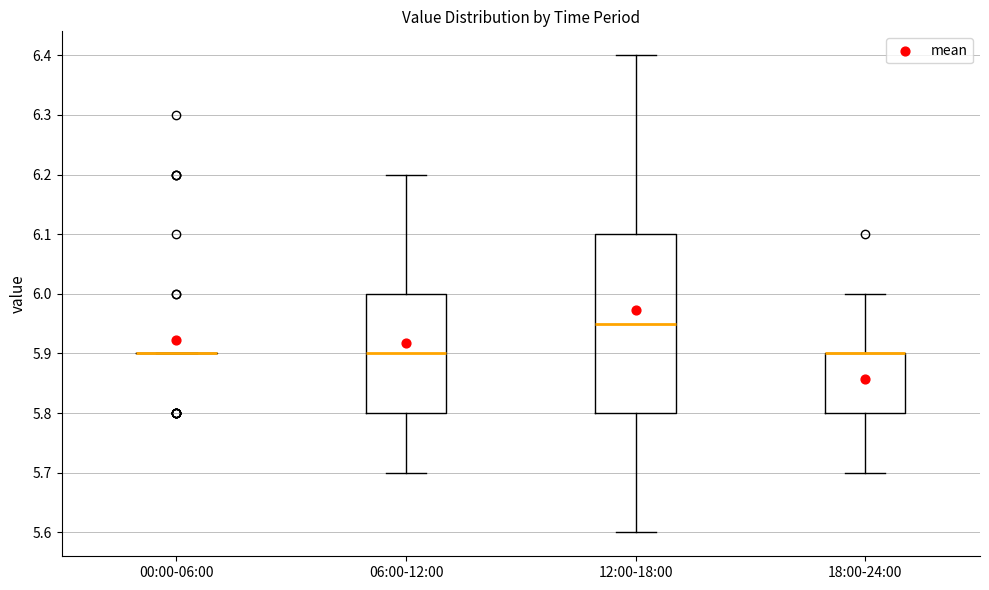

Comparing the boxes themselves (not the whiskers), which one is the tallest?

12:00-18:00